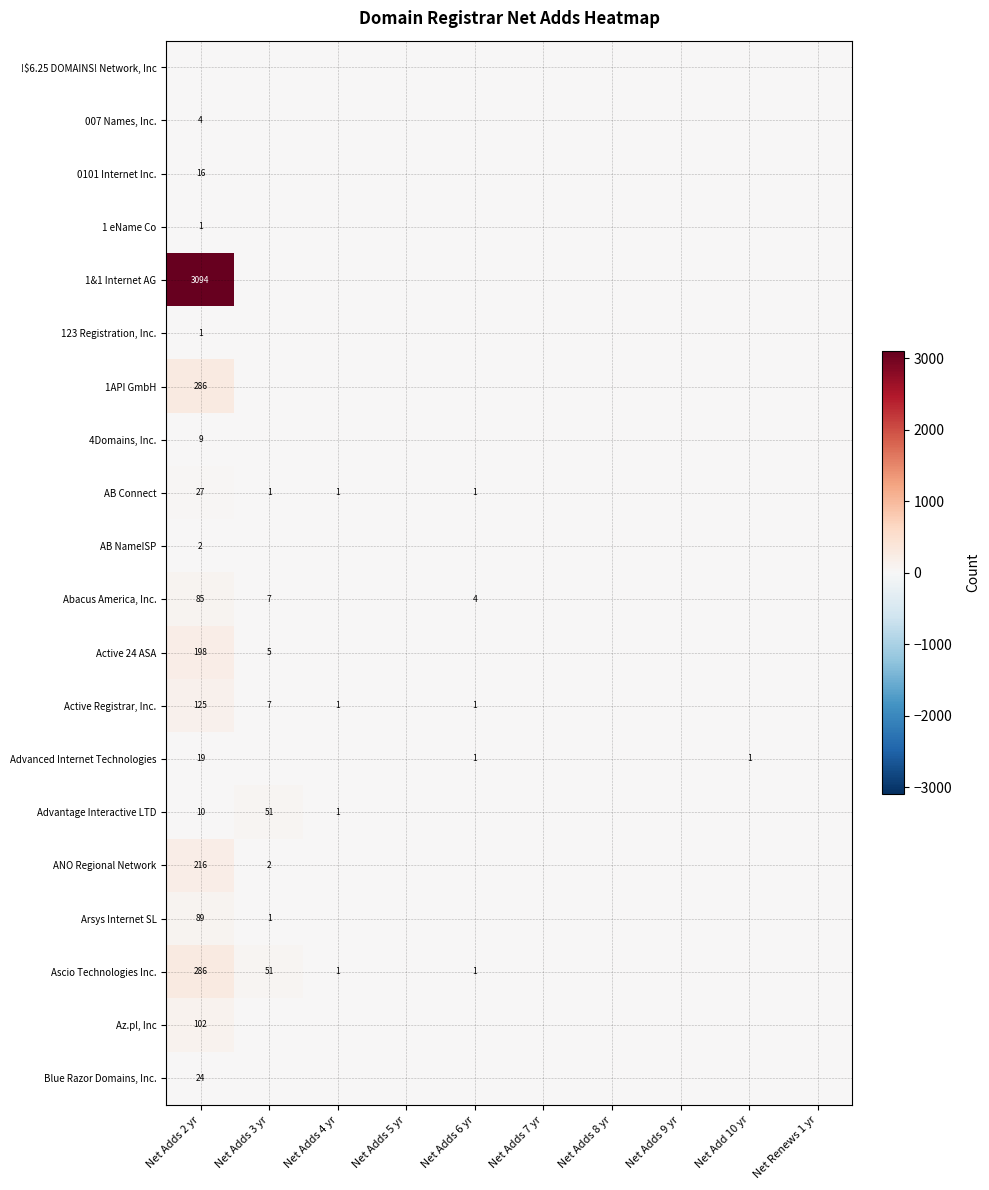

What is the highest value of the Advantage Interactive LTD series?

51